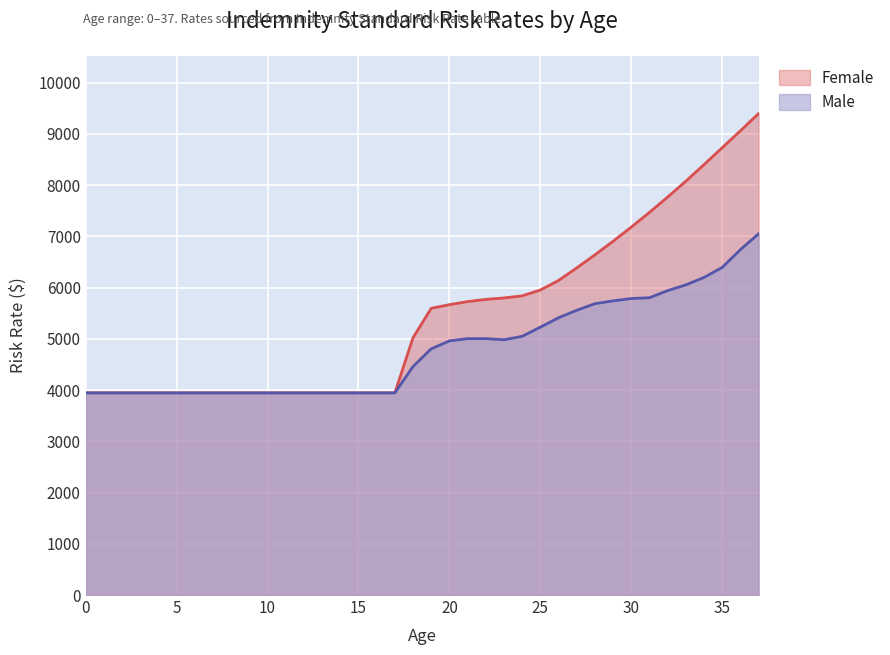

Rank the series at 36 from highest to lowest value.

Female, Male